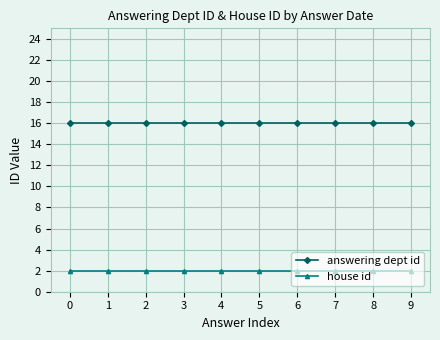

The value of house id at 3 is 0. True or false?

False